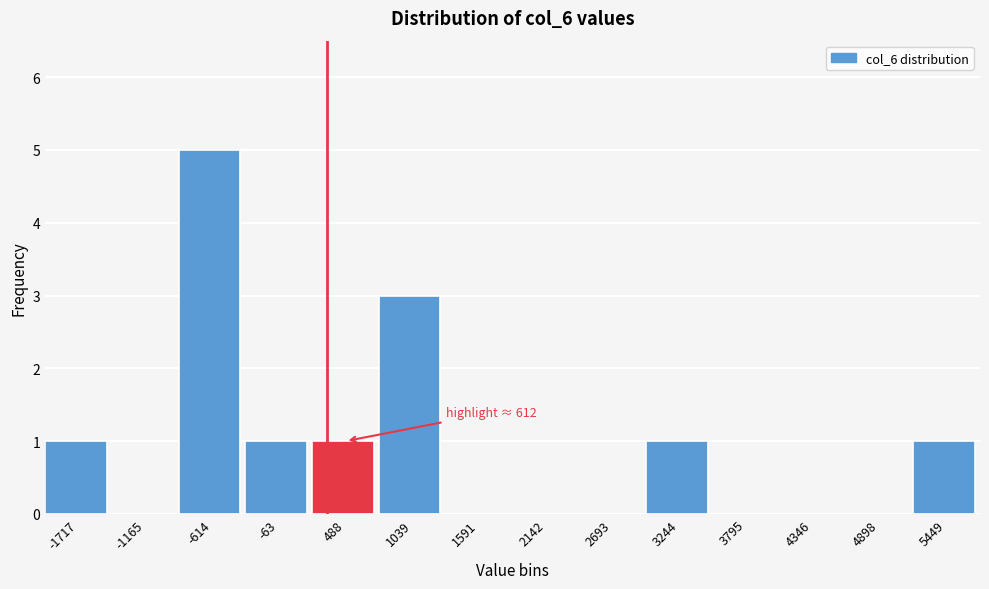

Reading left to right, what are all the values shown in this chart?

-1717=1	-1165=0	-614=5	-63=1	488=1	1039=3	1591=0	2142=0	2693=0	3244=1	3795=0	4346=0	4898=0	5449=1